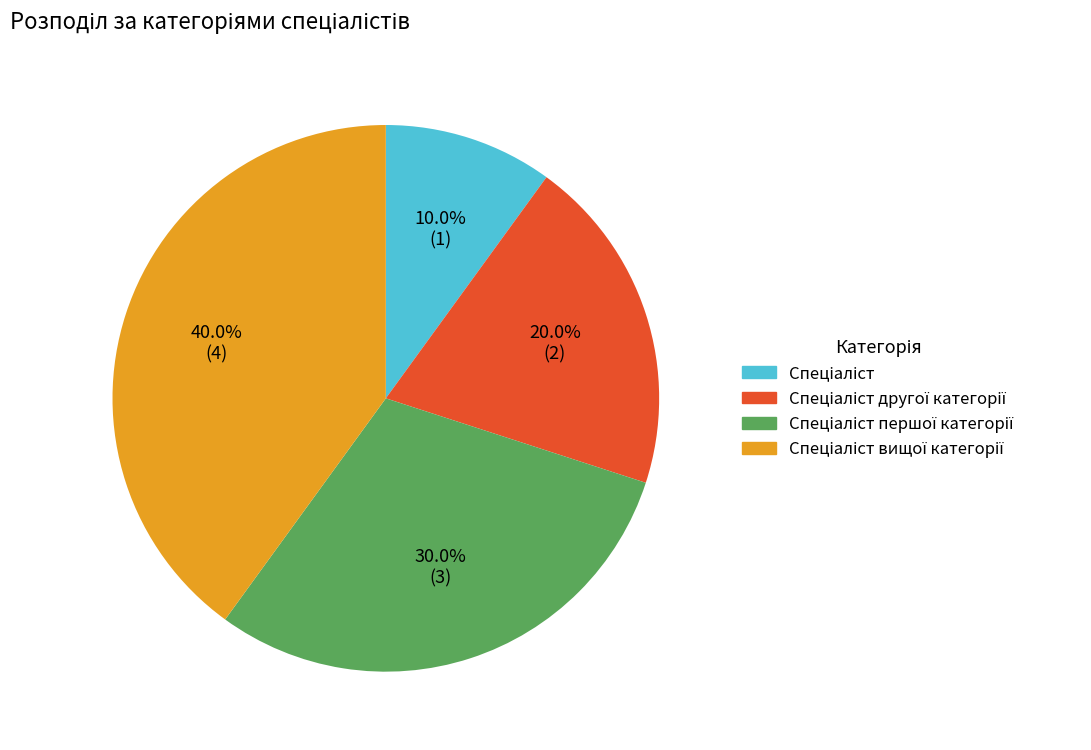

Is there any slice that represents more than half of the pie?

No